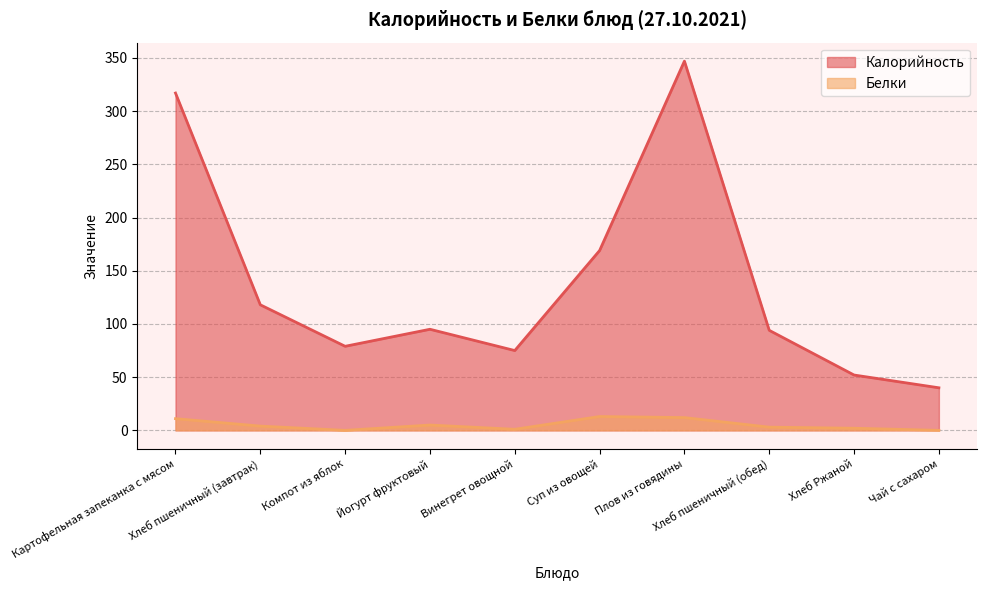

True or false: Калорийность and Белки intersect in this chart.

False